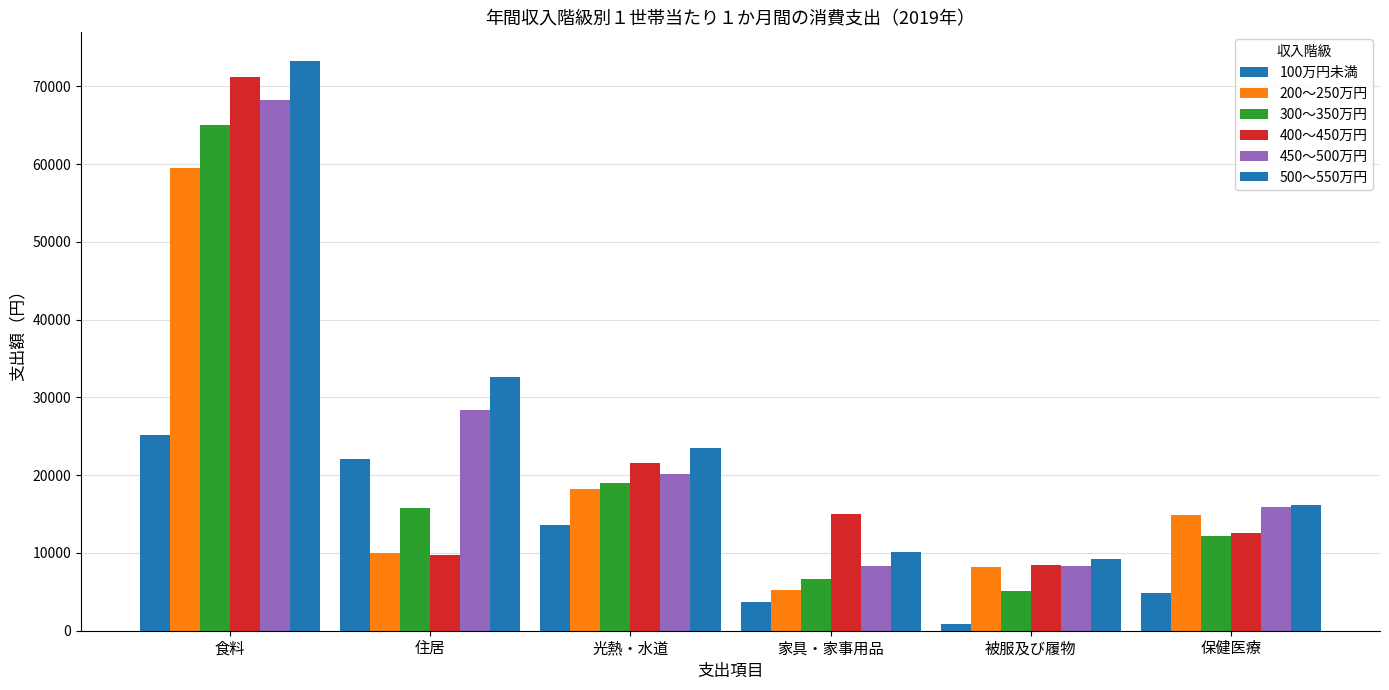

What is the difference between the 100万円未満 values at 光熱・水道 and 食料?

11466